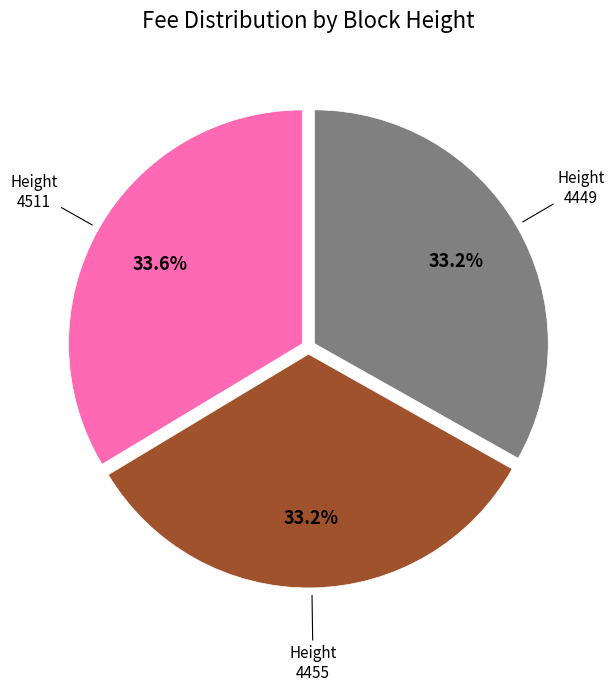

Is there any slice that represents more than half of the pie?

No